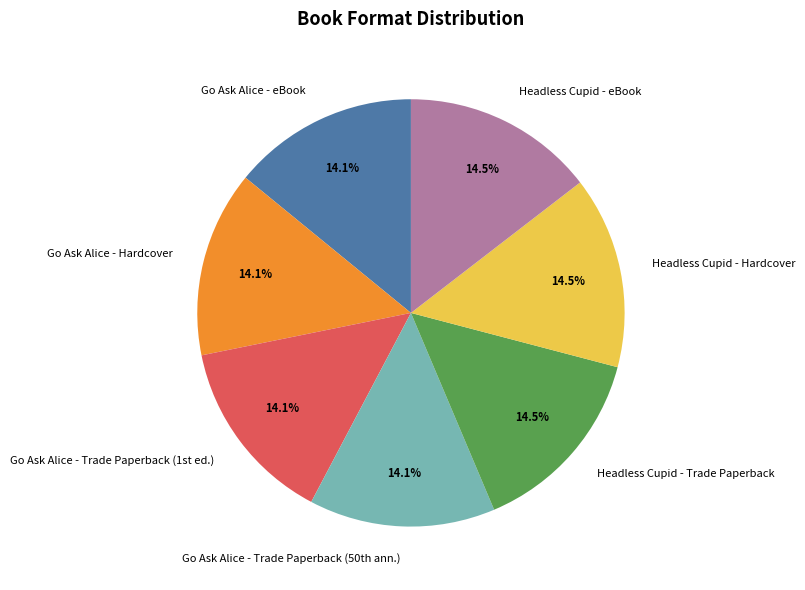

How many segments does this pie chart have?

7